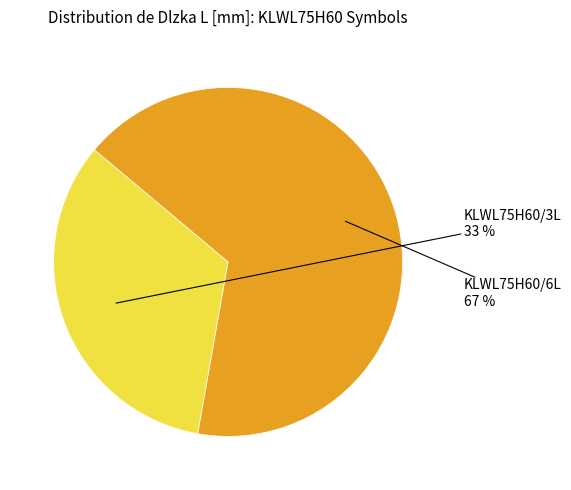

To the nearest percent, what is the average slice percentage?

50%